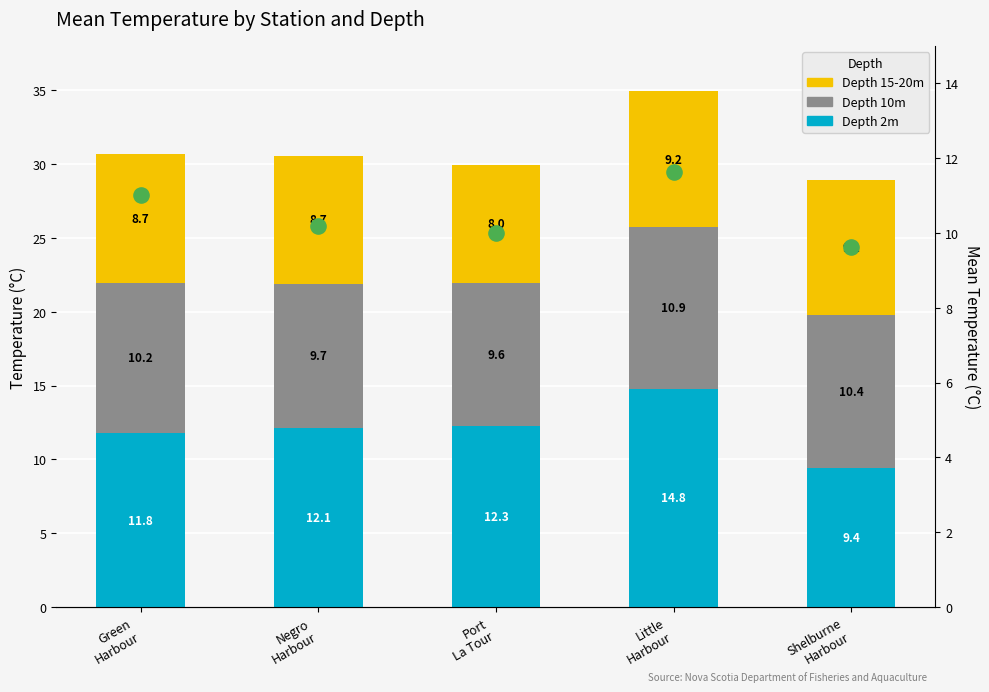

At which category is the sum across all series the highest?

Little
Harbour